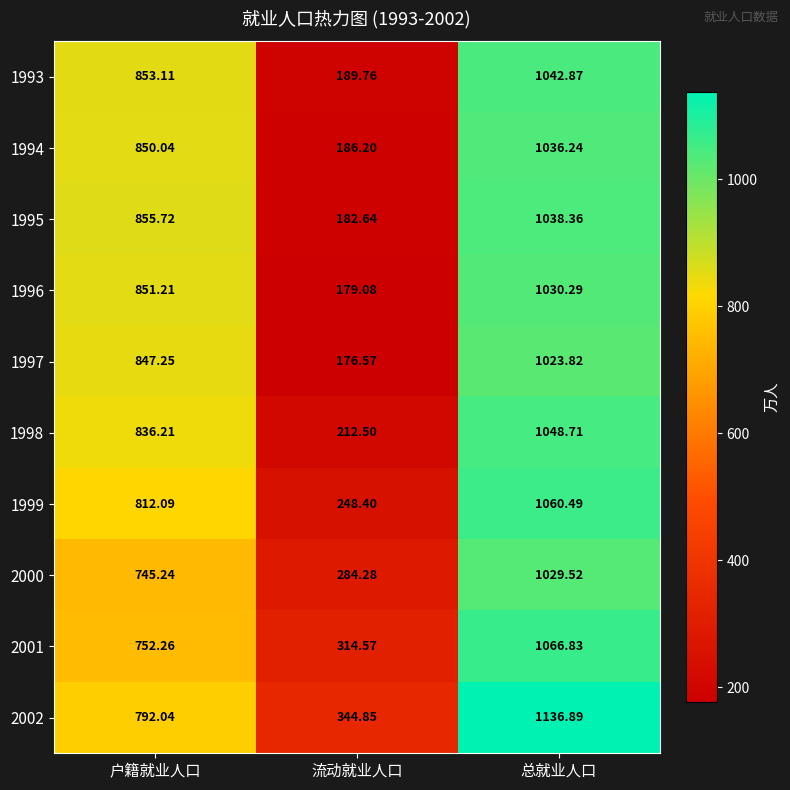

How many series are shown in this chart?

10